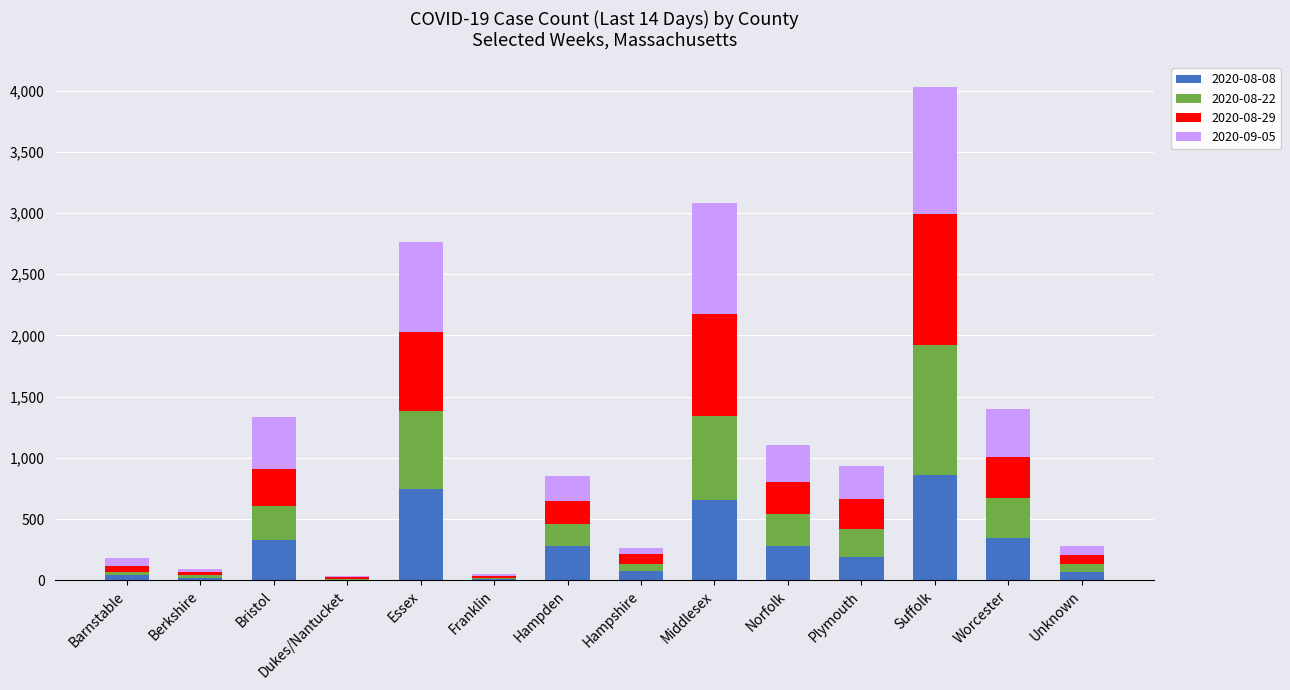

What is the total value across all series at Suffolk?

4030